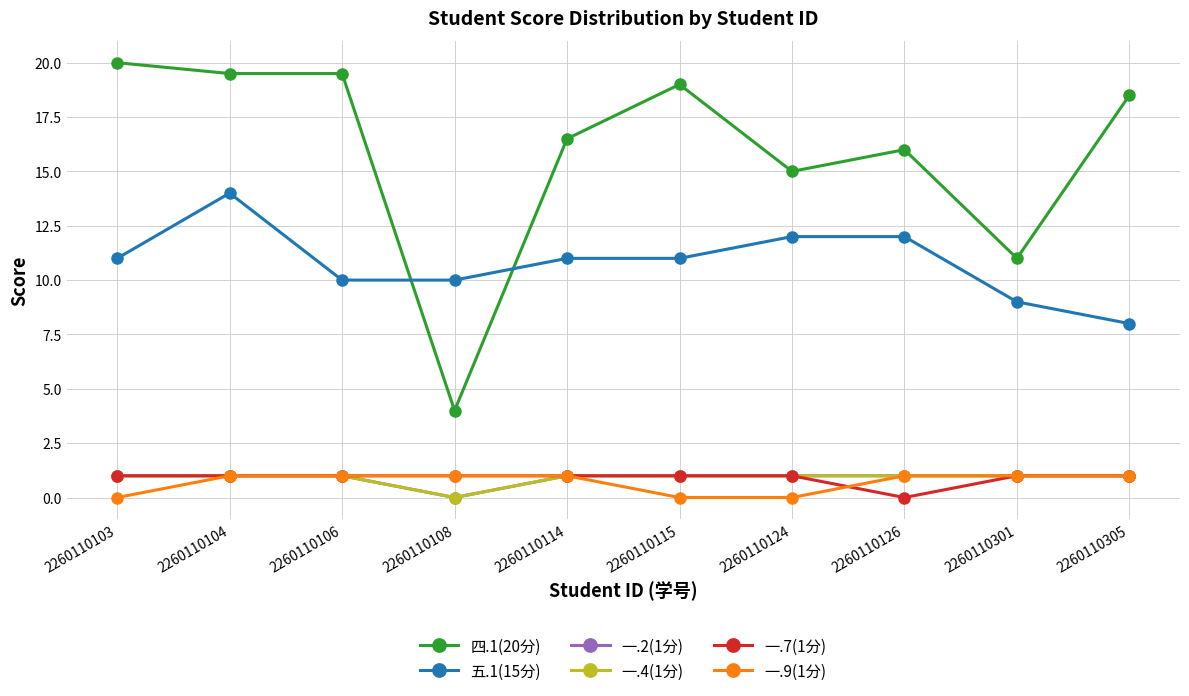

Rank the series by their maximum value, from lowest to highest.

一.2(1分), 一.4(1分), 一.7(1分), 一.9(1分), 五.1(15分), 四.1(20分)